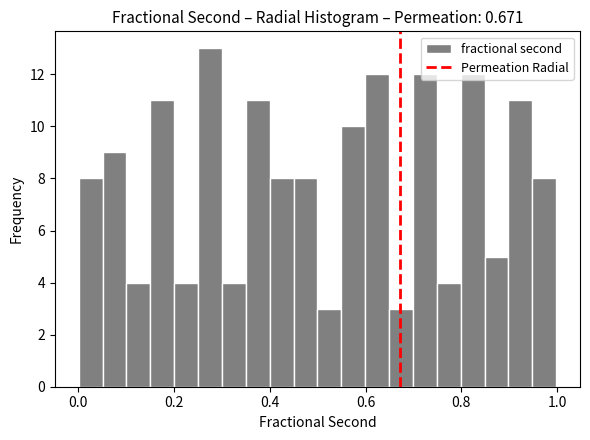

Read against the x-axis, roughly where is the centre of the tallest bar?

0.28